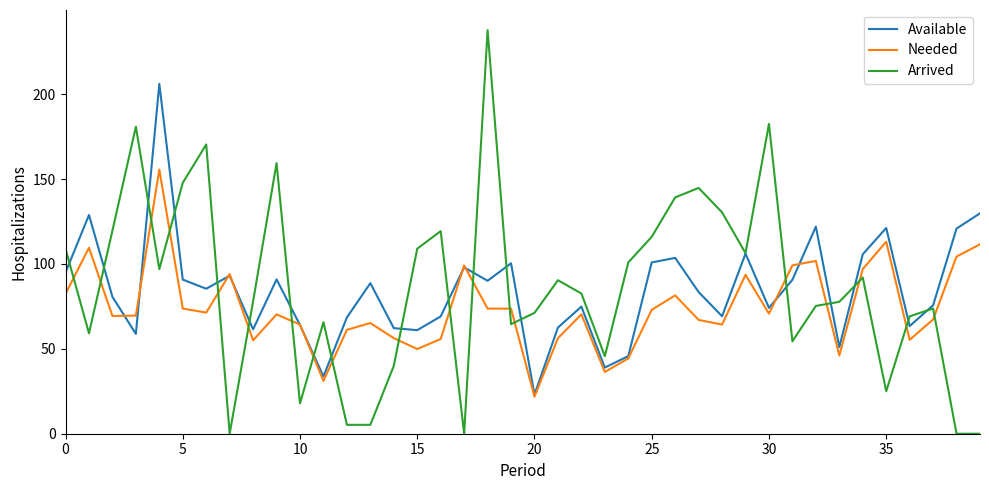

Which series has the widest spread of values?

Arrived